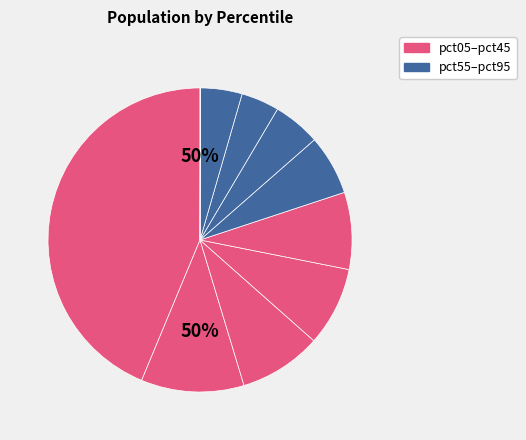

Approximately how many times larger is the value at pct45 compared to pct15?

0.7